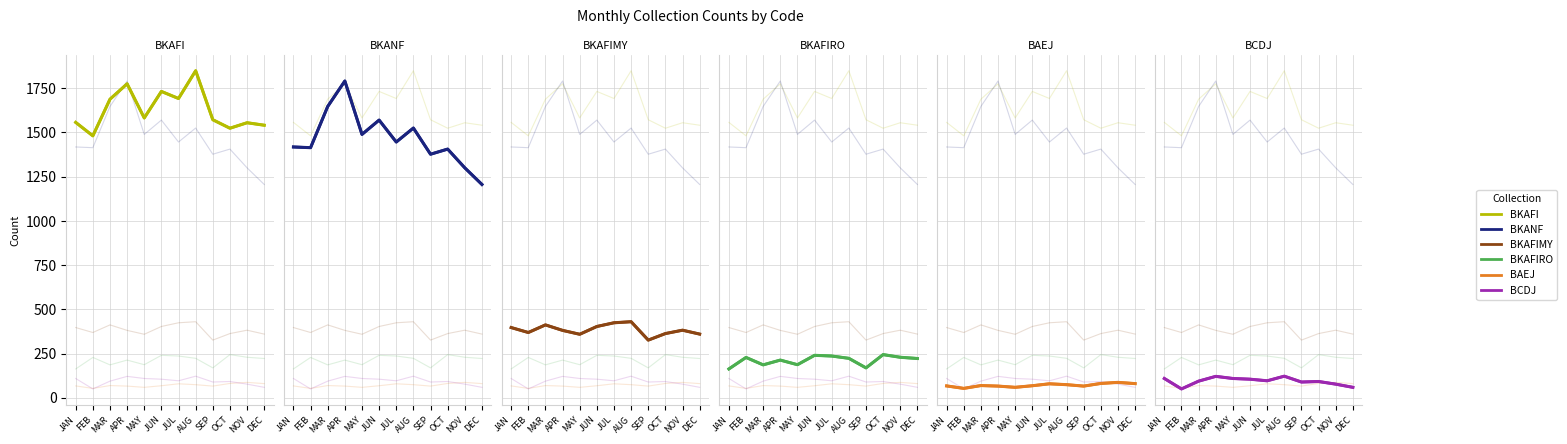

What position from the left is FEB?

2